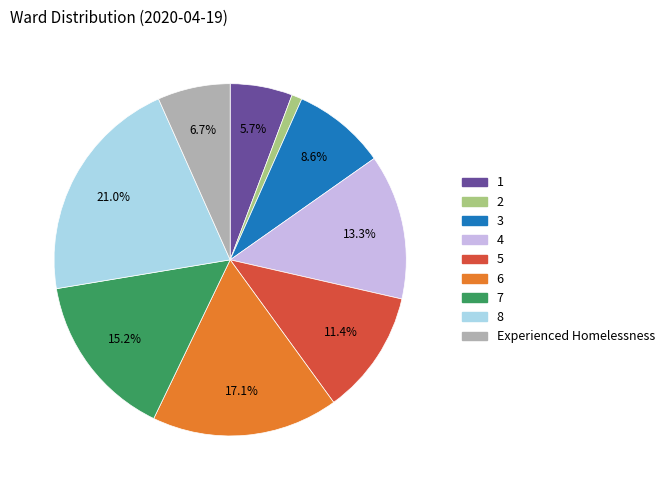

Count the number of slices in the pie.

9